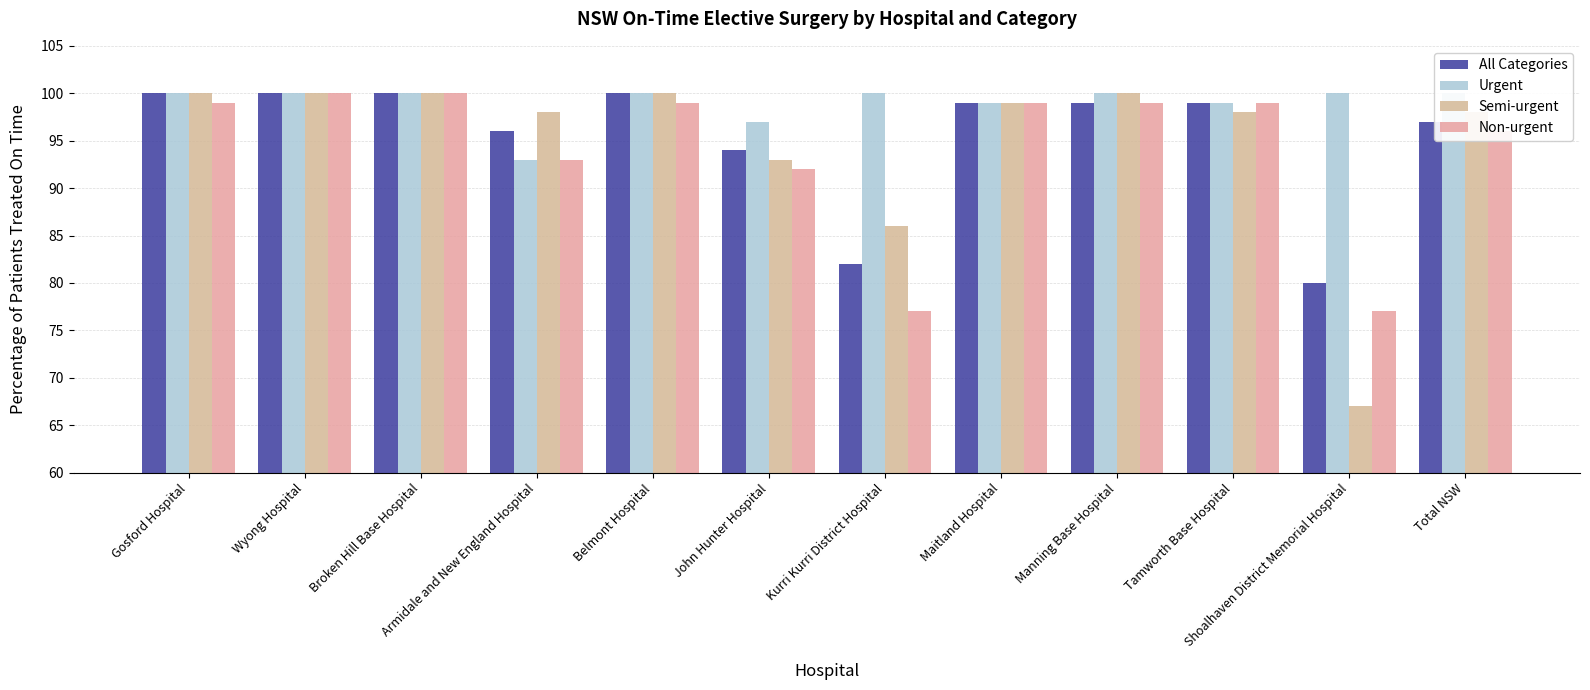

The value of All Categories at Maitland Hospital is 99. True or false?

True